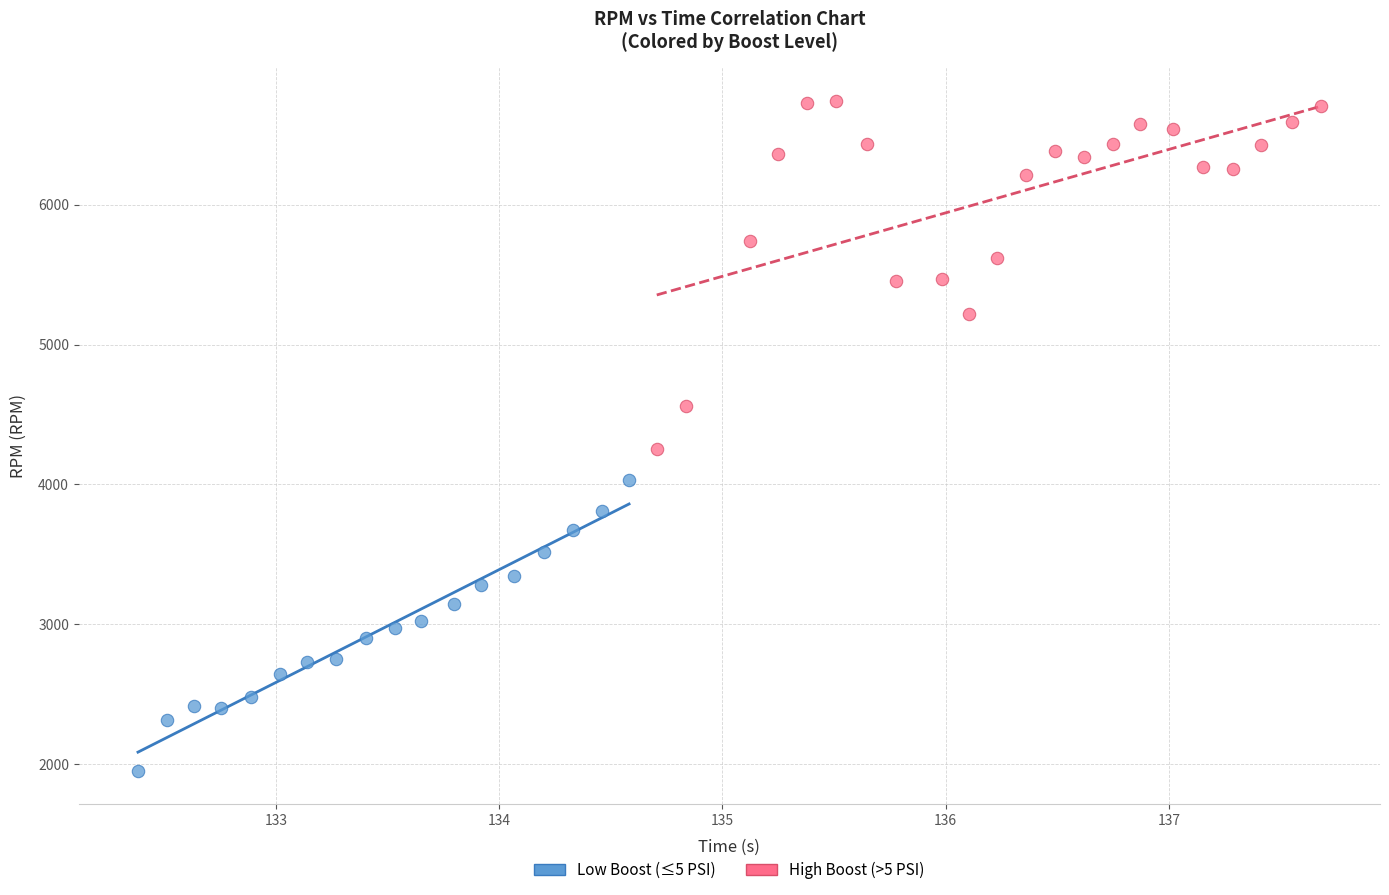

Which series reaches the maximum Y coordinate?

High Boost (>5 PSI)